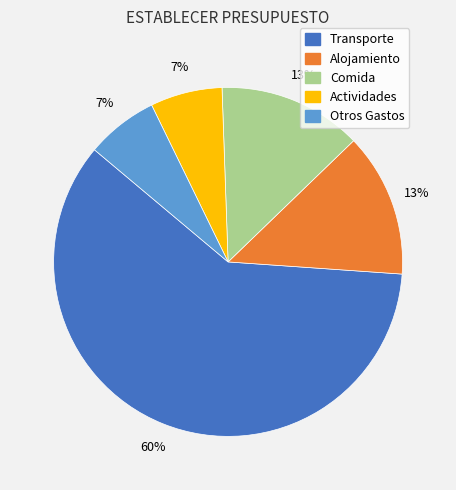

To the nearest percent, what percentage of the pie is Transporte?

60%